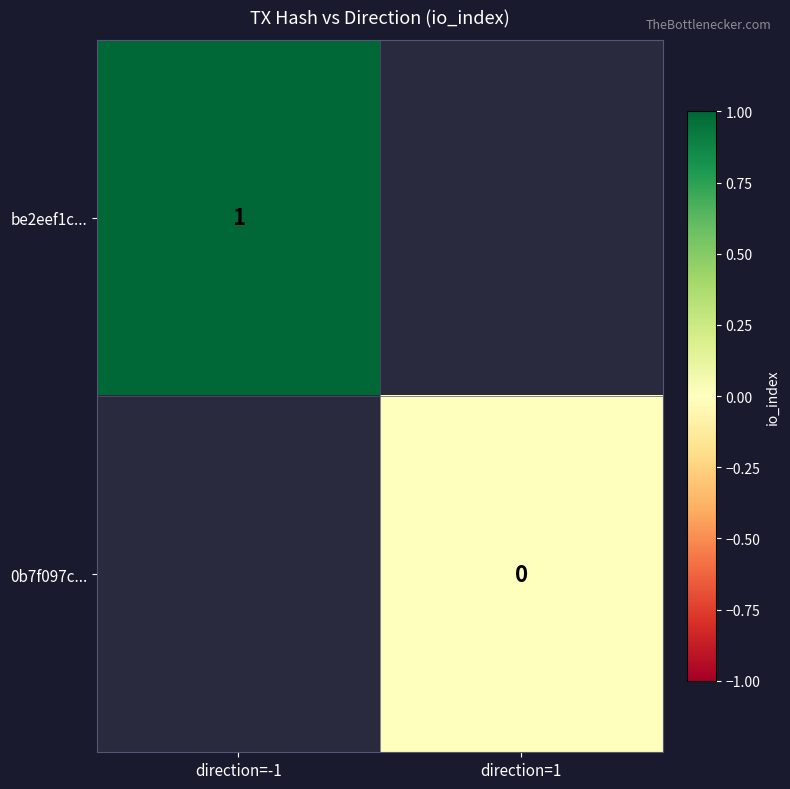

Rank the series by their maximum value, from highest to lowest.

be2eef1c..., 0b7f097c...